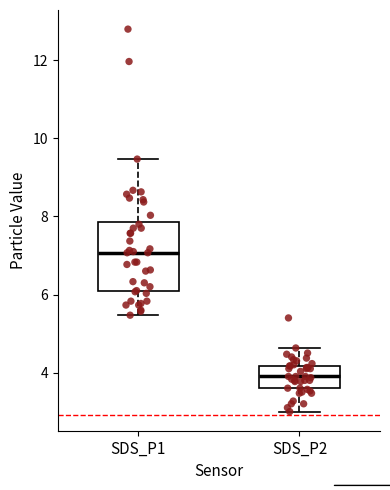

Where does the upper whisker of the box for SDS_P2 end on the y-axis? The values are not printed on the chart, so give them approximately, as read against the axis.

4.6